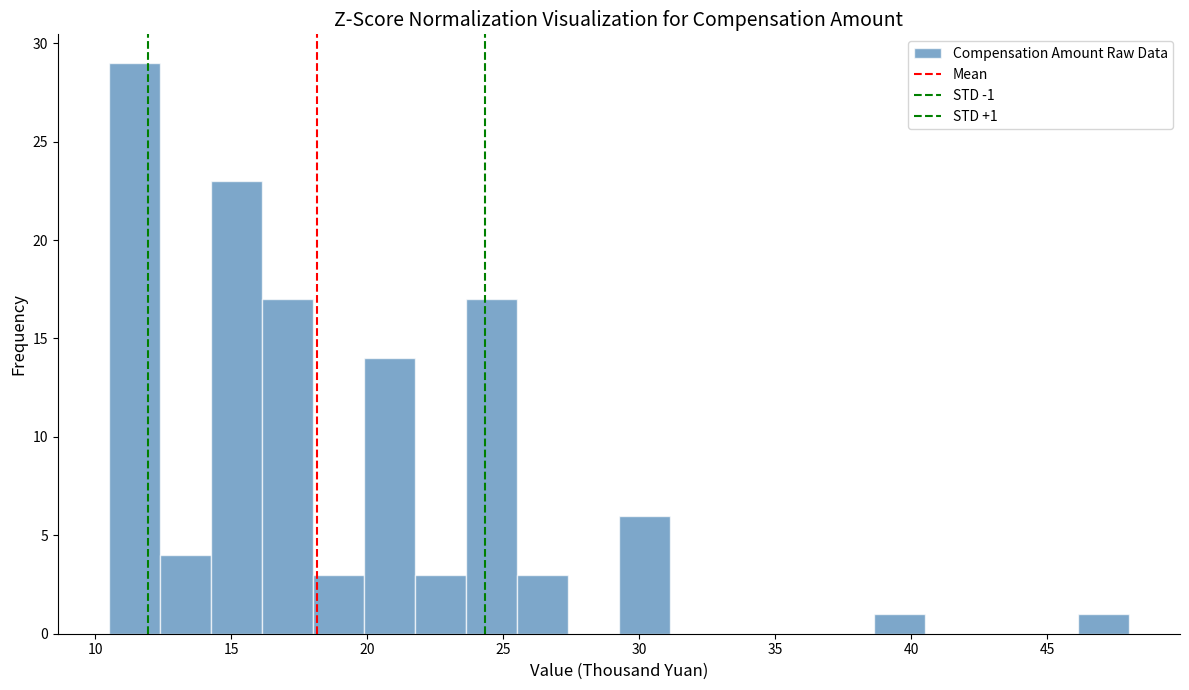

Around what value on the x-axis is the tallest bar? Give the approximate position of its centre, as read against the axis.

11.5